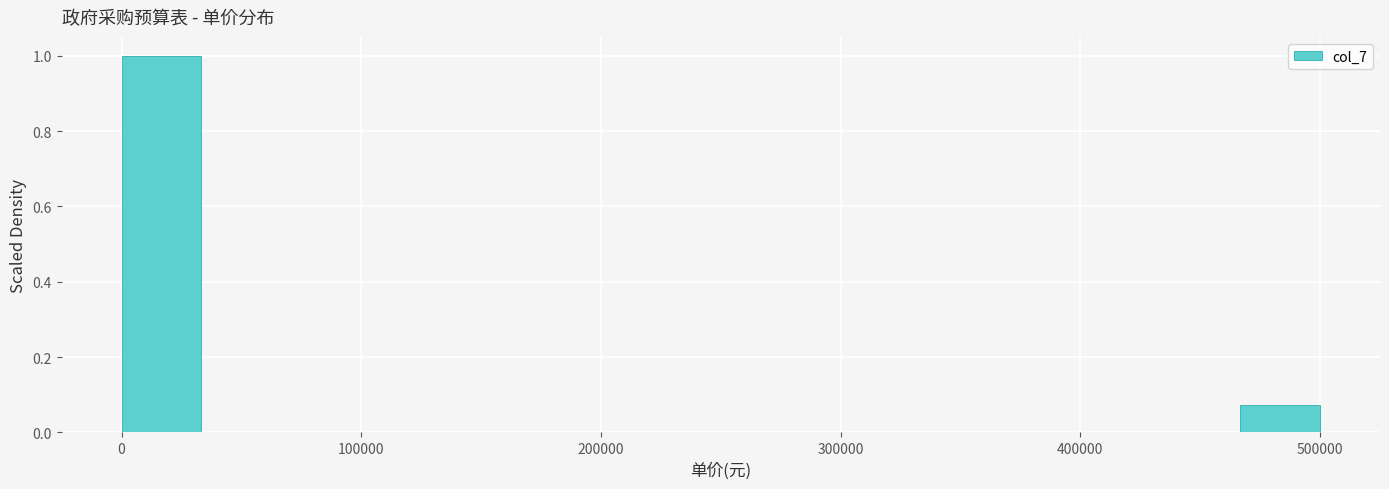

Read against the x-axis, roughly where is the centre of the tallest bar?

20000